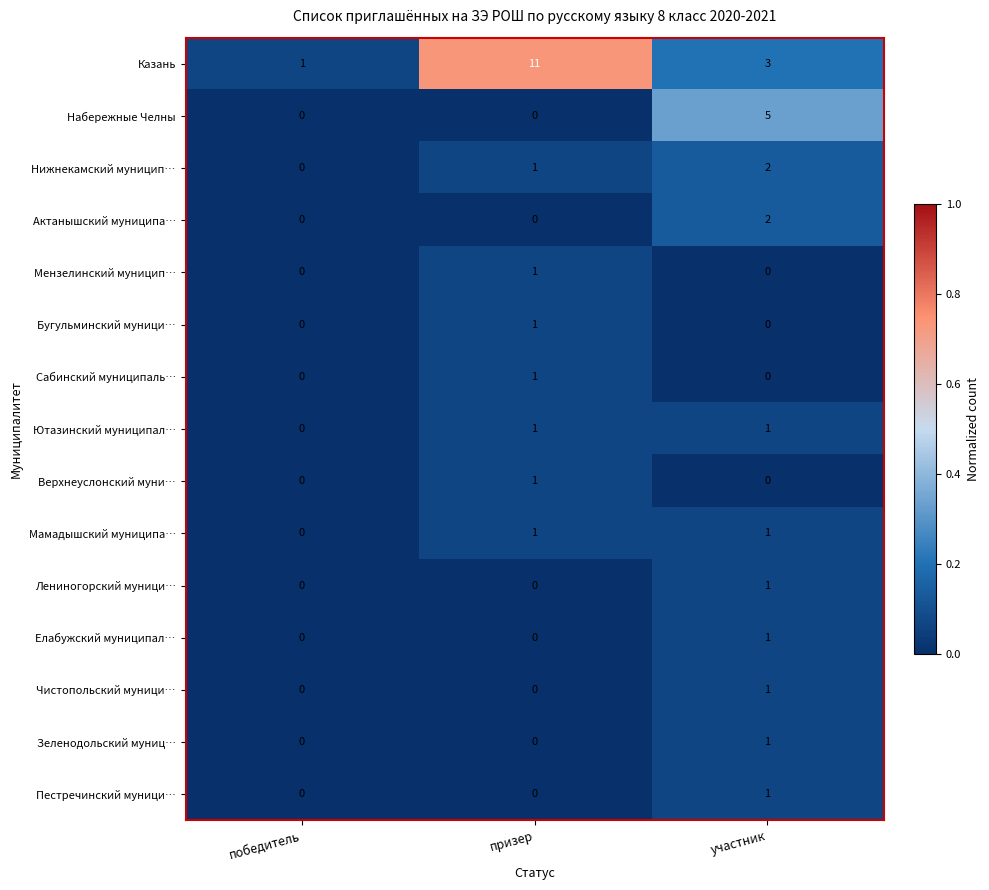

Which category has the highest value across all series?

призер